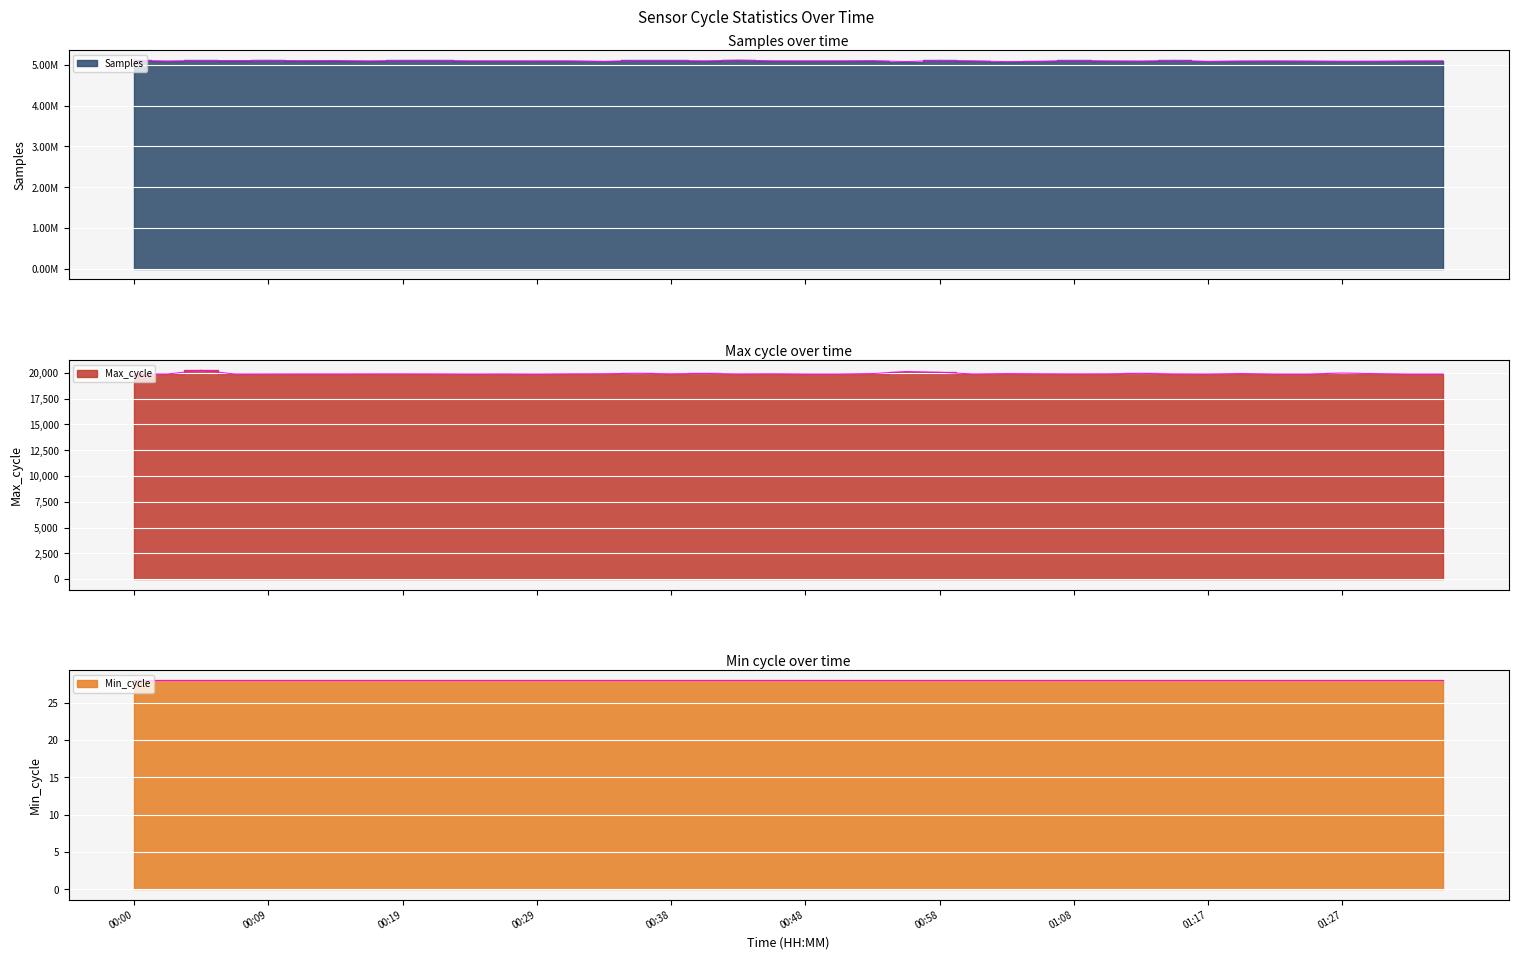

True or false: Samples and Max_cycle intersect in this chart.

False